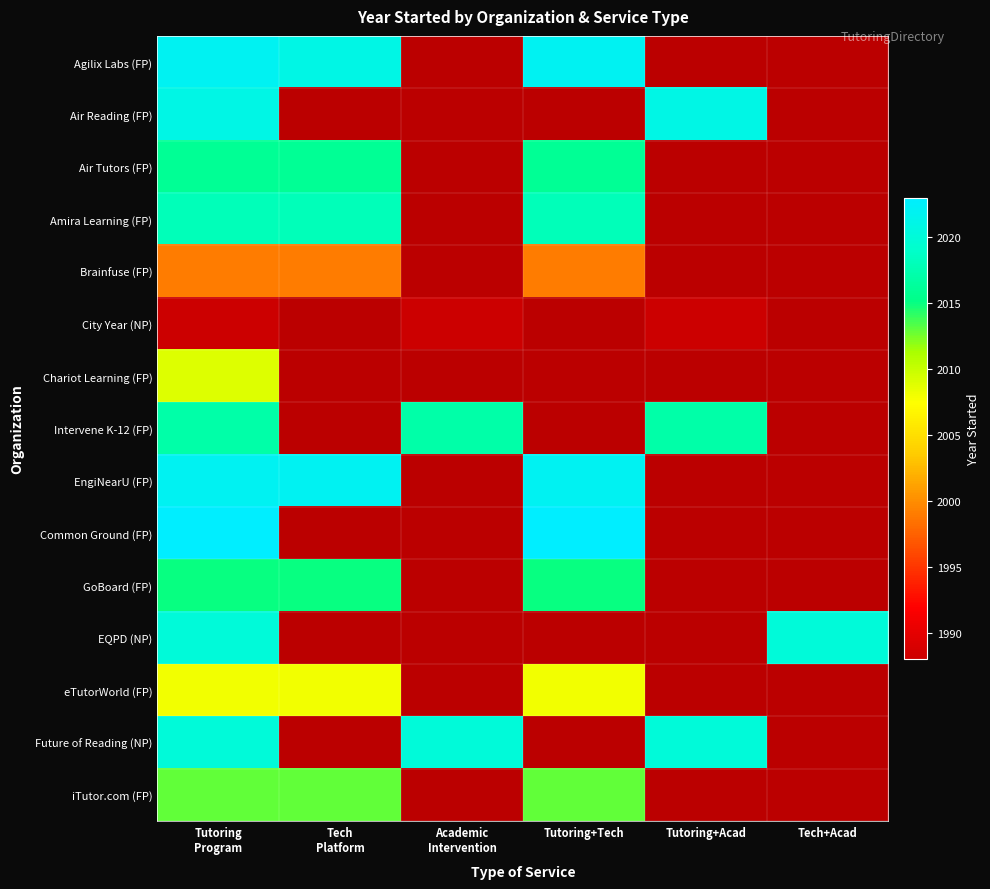

Count the number of categories in the chart.

6